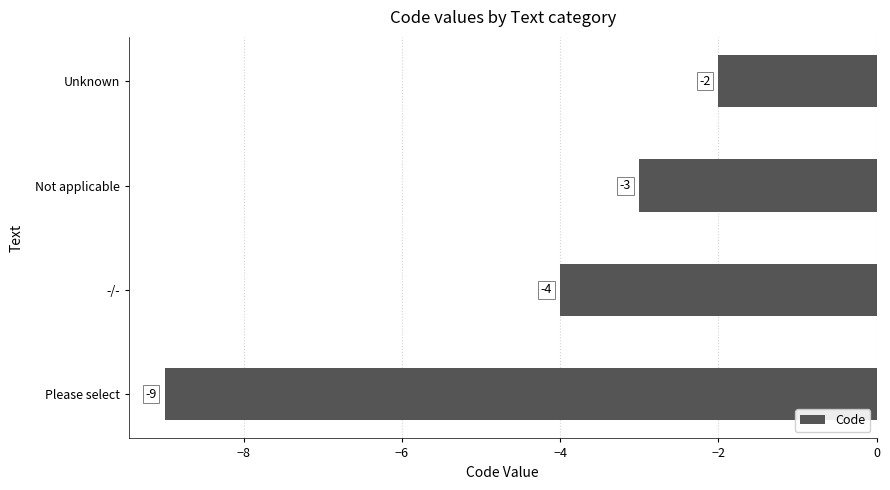

Rank the categories by value from highest to lowest.

Unknown, Not applicable, -/-, Please select